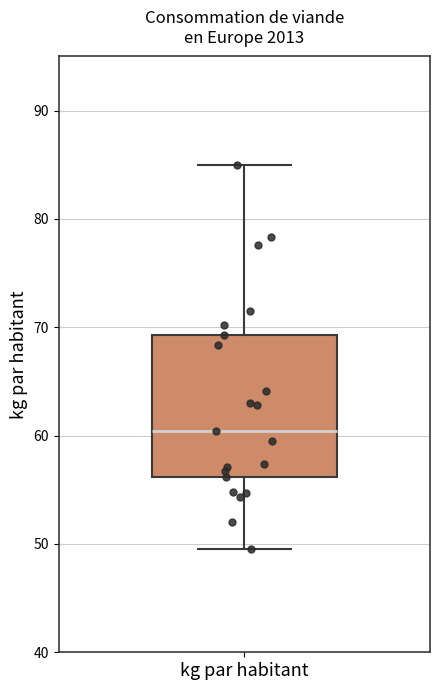

Read this box plot against the y-axis: the position of the median line, the range covered by the box, and the ends of both whiskers. The values are not printed on the chart, so give them approximately, as read against the axis.

median 60, box 56 to 69, whiskers 50 to 85